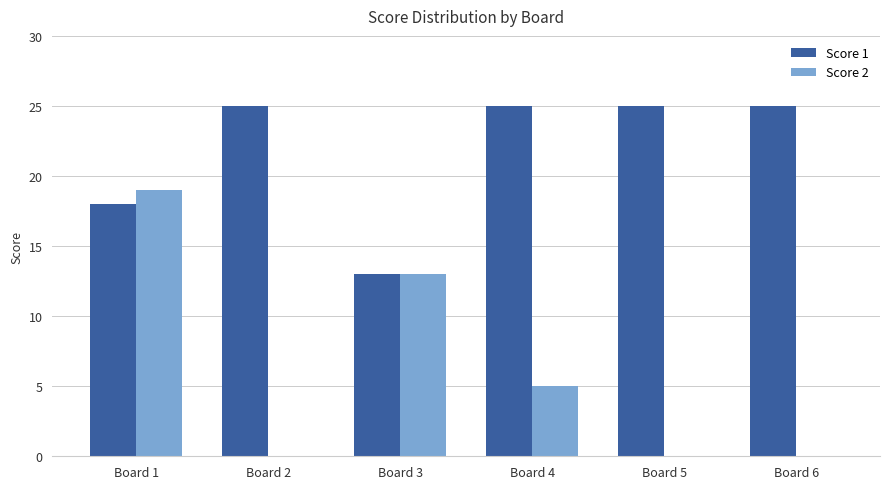

Is the value of Score 1 at Board 3 greater than the value of Score 2 at Board 6?

Yes